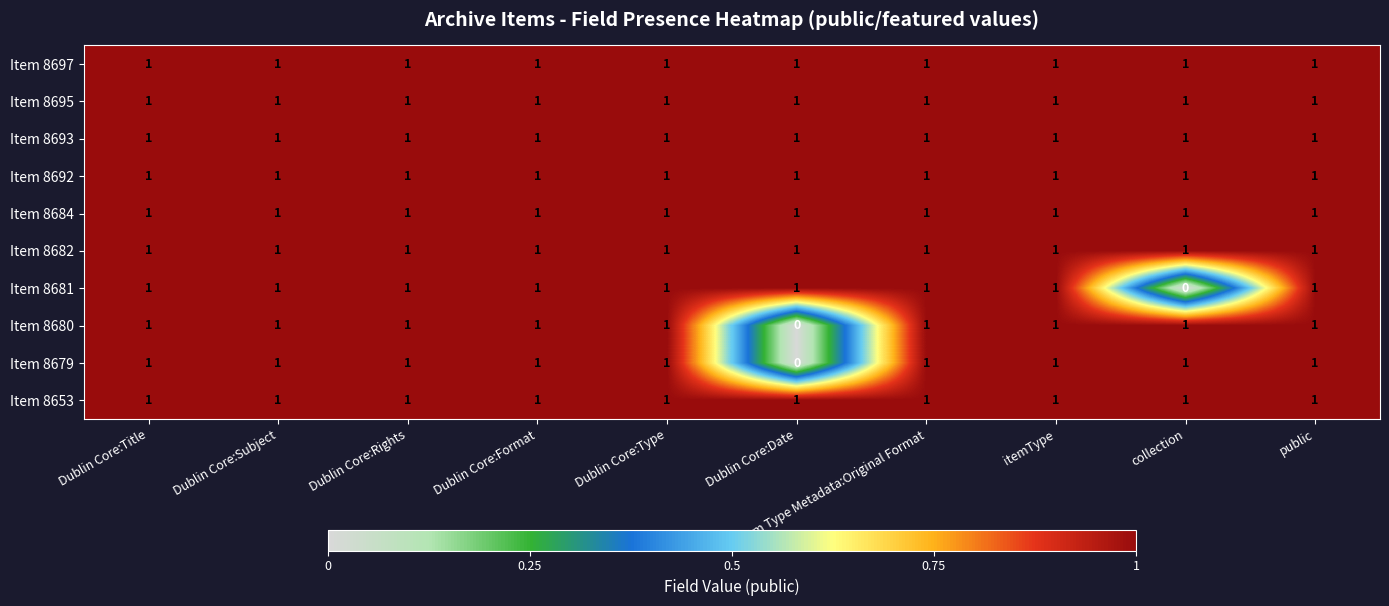

Is it true that Item 8681 equals 0 at collection?

True